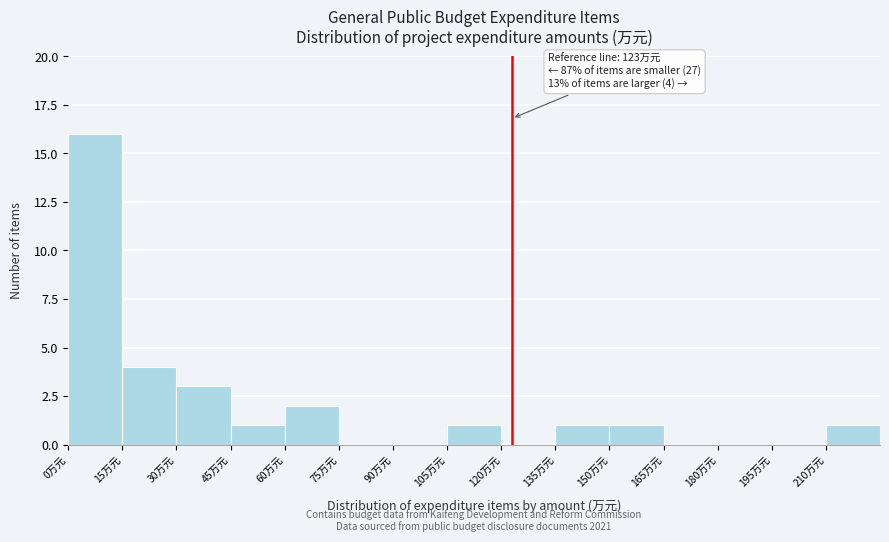

Which range on the x-axis has the tallest bar?

0 to 15